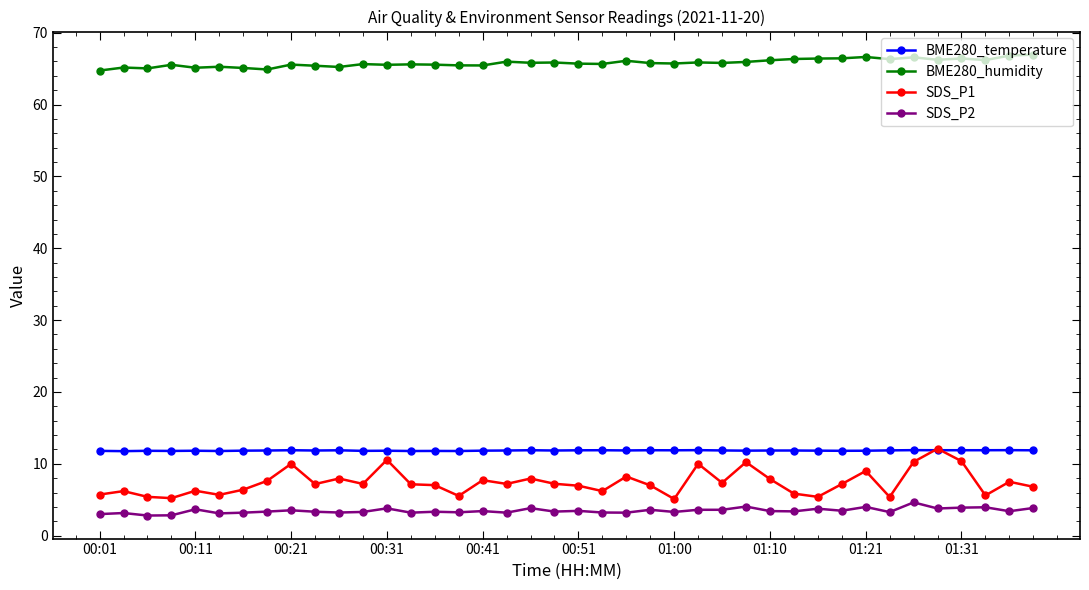

True or false: SDS_P2 and BME280_humidity cross at least once.

False